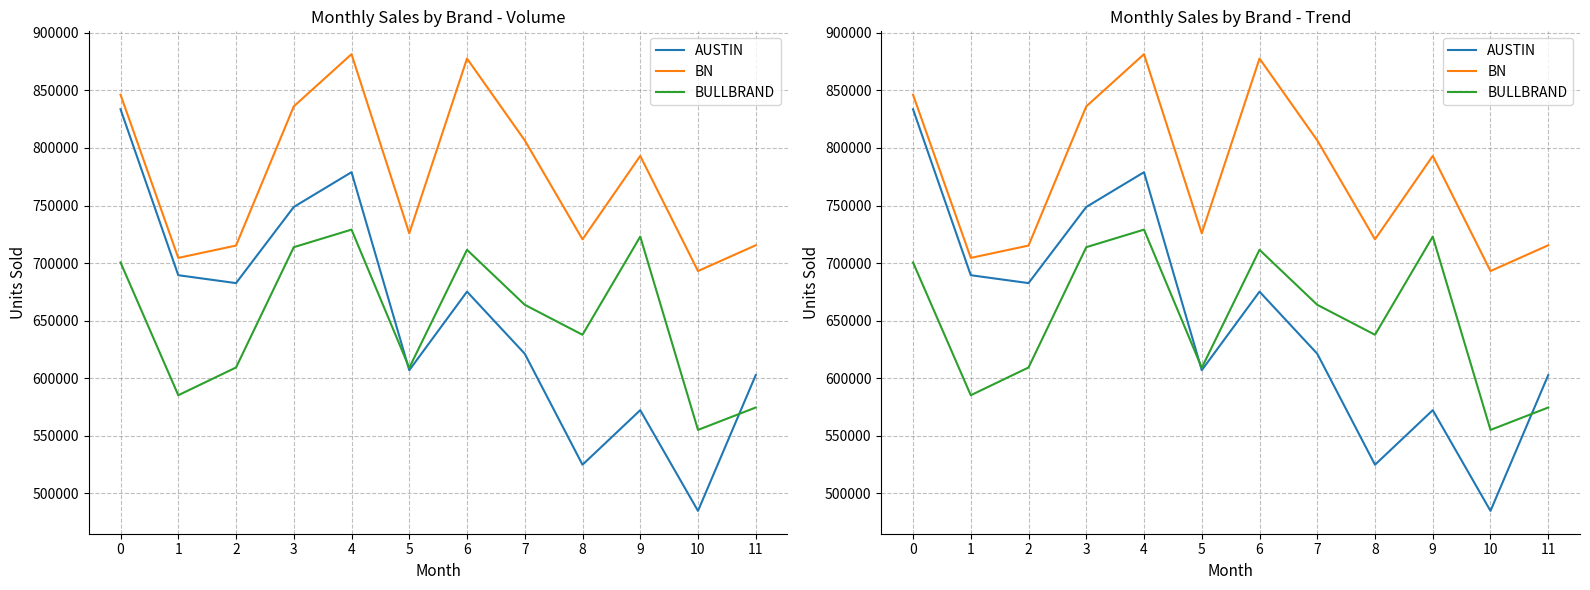

At which label does AUSTIN reach its minimum?

10